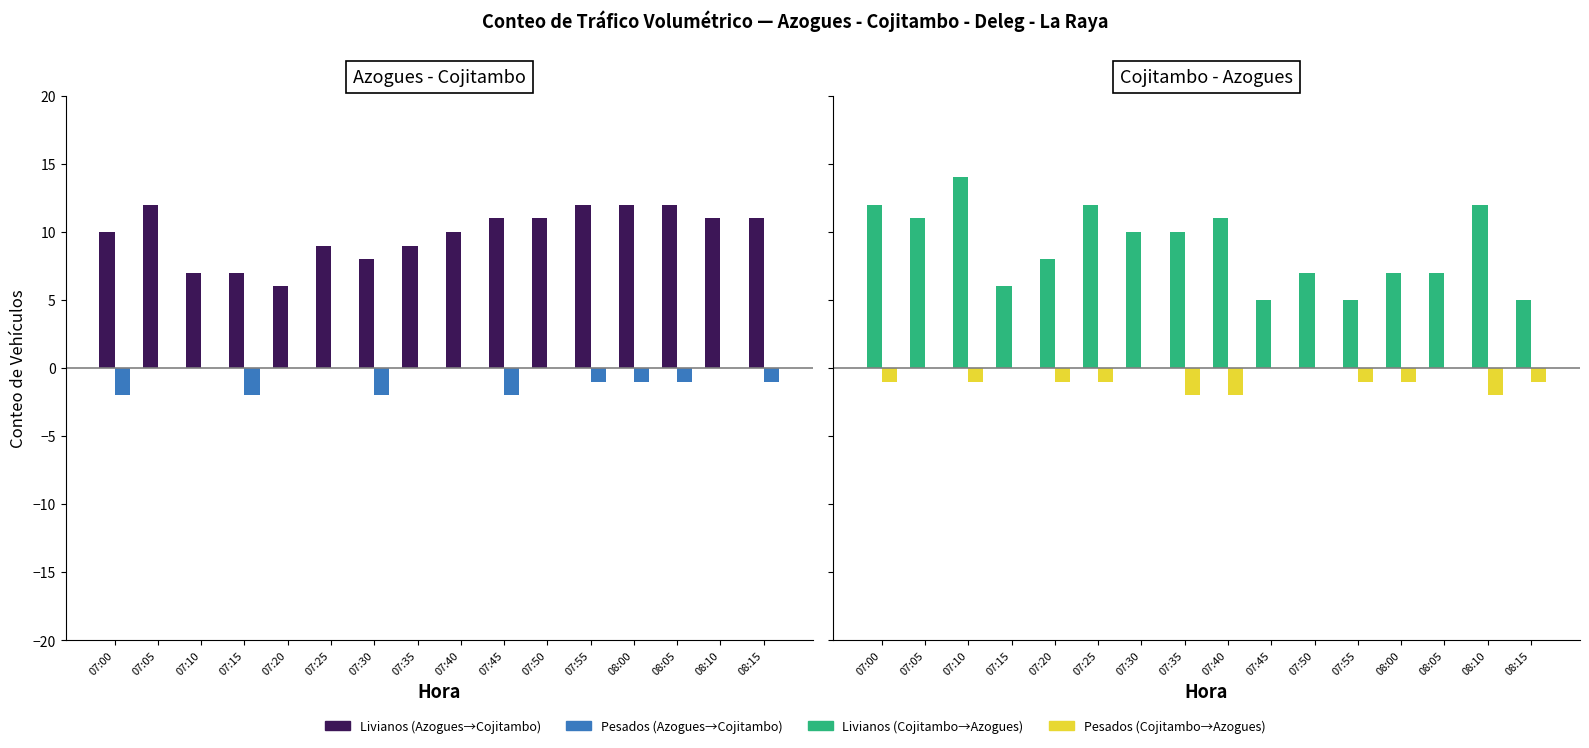

At 07:10, list the series in order from largest to smallest.

Cojitambo - Azogues (Livianos), Azogues - Cojitambo (Livianos), Azogues - Cojitambo (Pesados), Cojitambo - Azogues (Pesados)